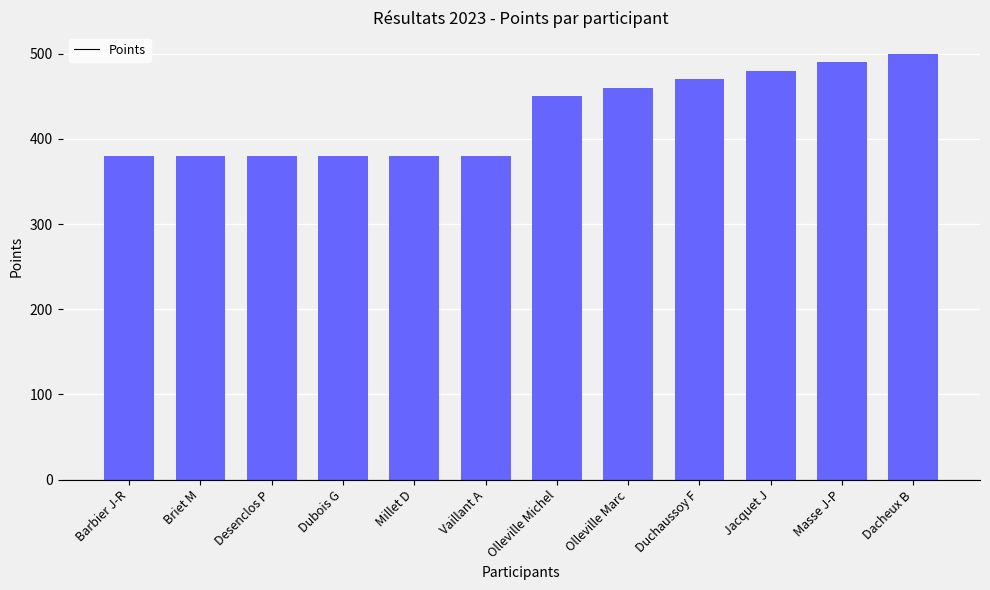

What is the average value?

428